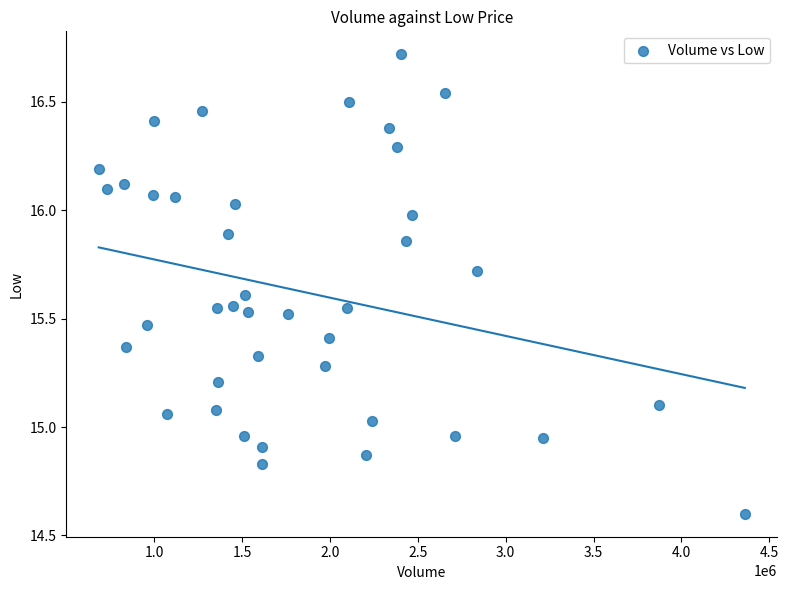

What is the range of X values (max minus min)?

3674900.0